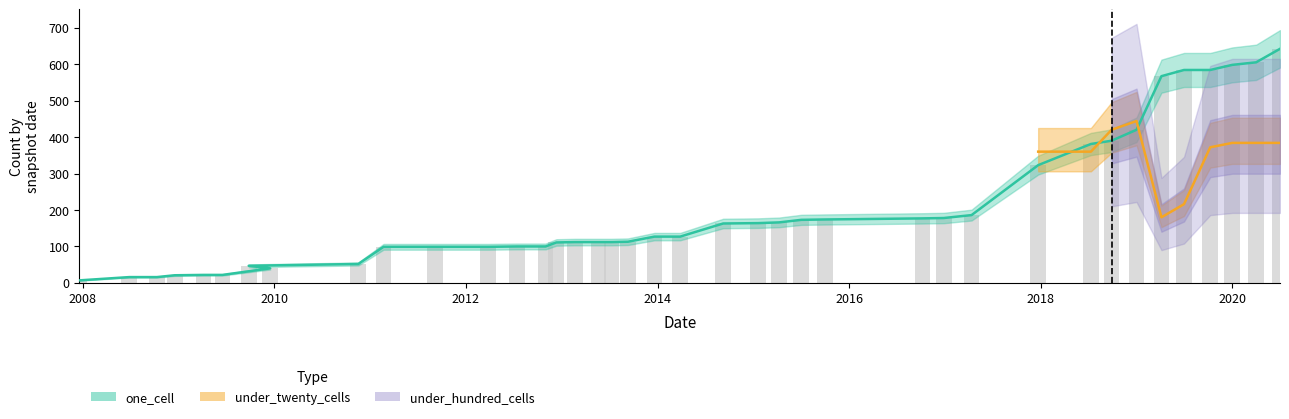

How many data points are less than 127?

19